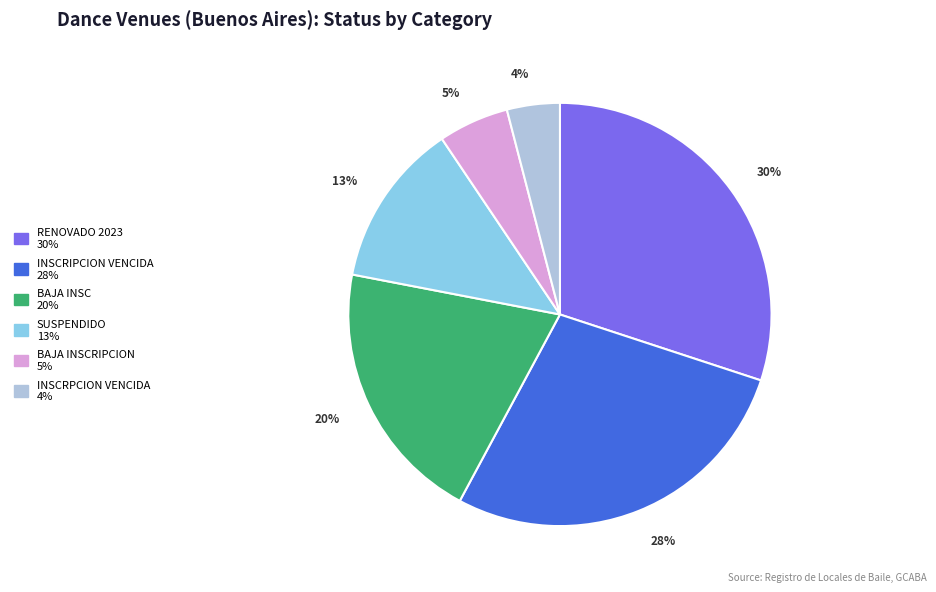

Is there a majority slice in this chart?

No